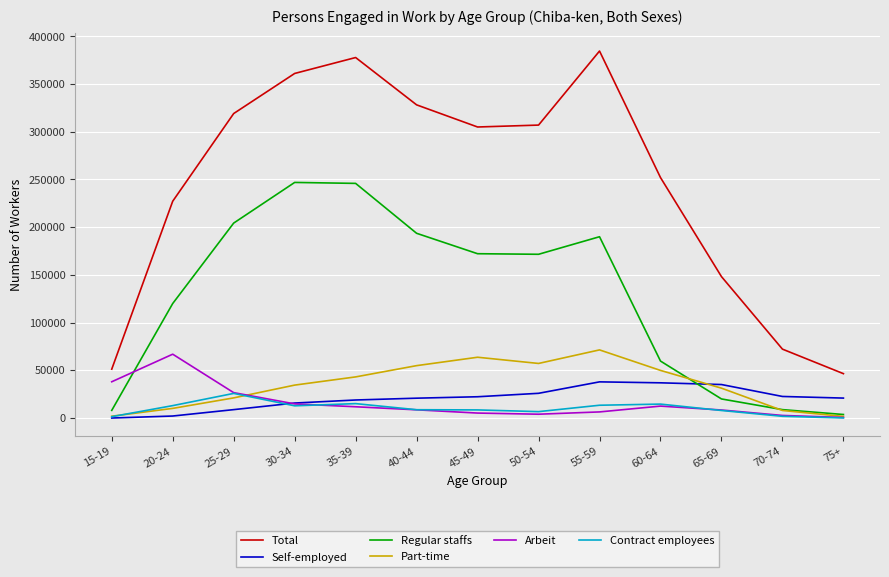

Which series has the largest total across all categories?

Total